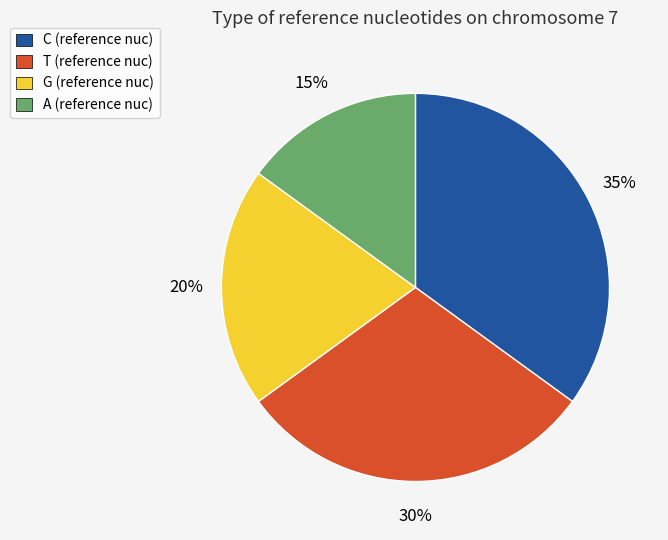

To the nearest percent, what is the difference between the largest and smallest slice percentages?

20%